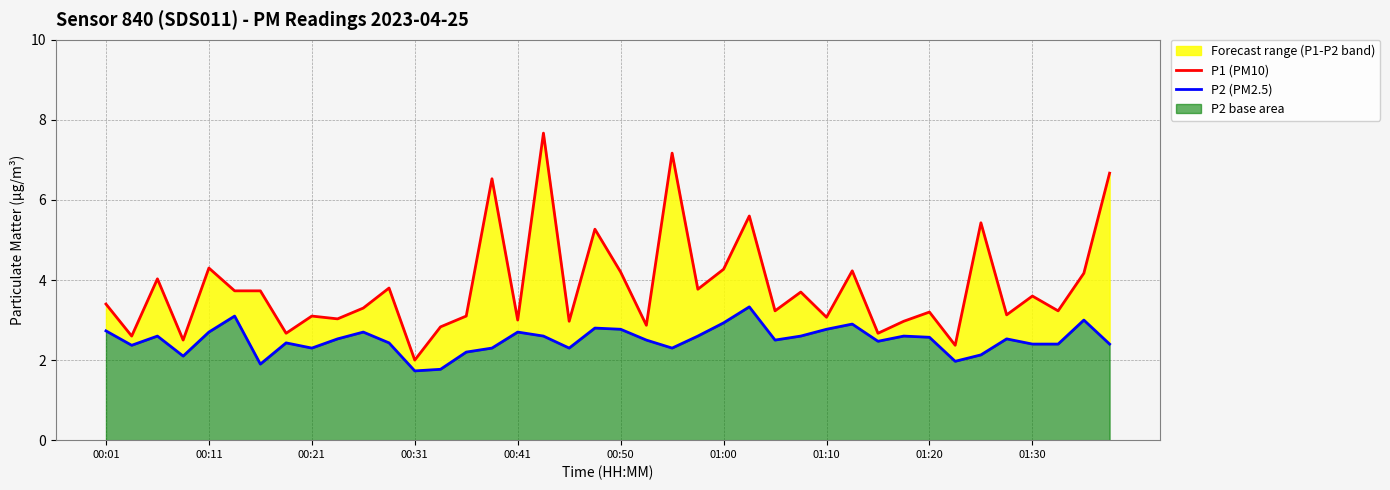

Which series has the widest spread of values?

P1 (PM10)